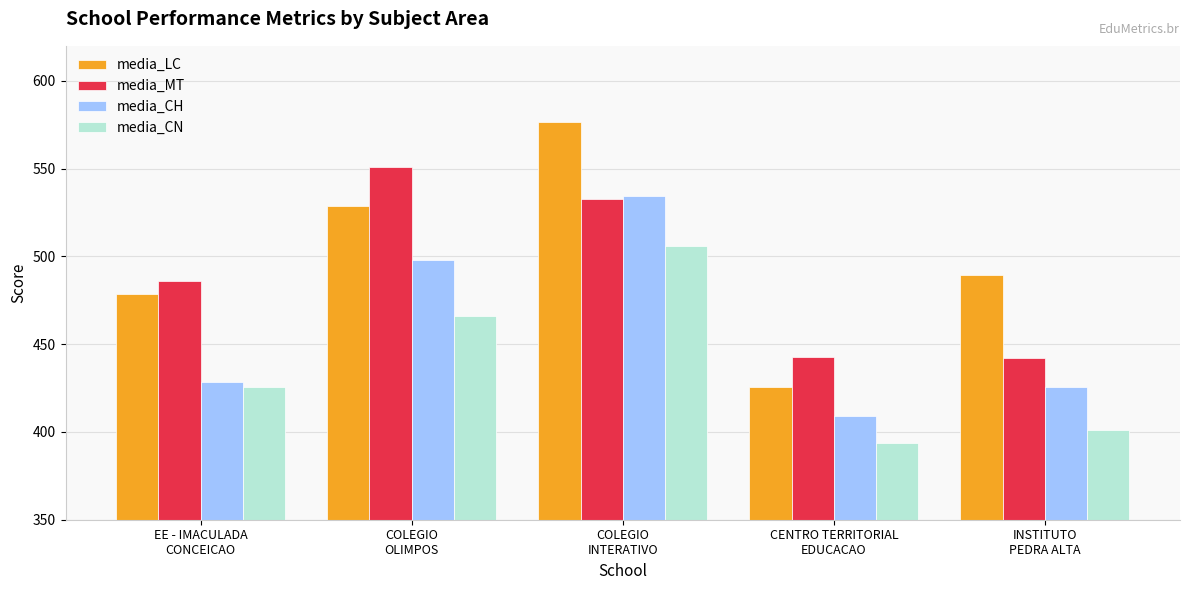

List the labels in order of media_CN value, largest first.

COLEGIO
INTERATIVO, COLEGIO
OLIMPOS, EE - IMACULADA
CONCEICAO, INSTITUTO
PEDRA ALTA, CENTRO TERRITORIAL
EDUCACAO